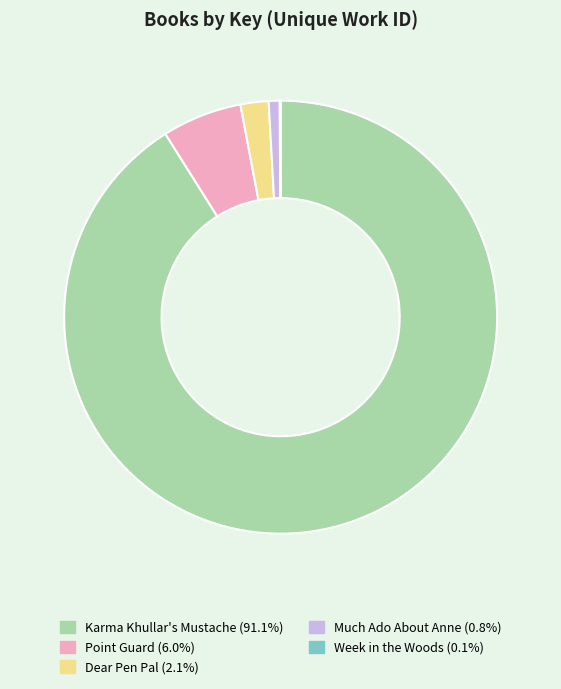

Does Karma Khullar's Mustache represent more than half of the total?

Yes